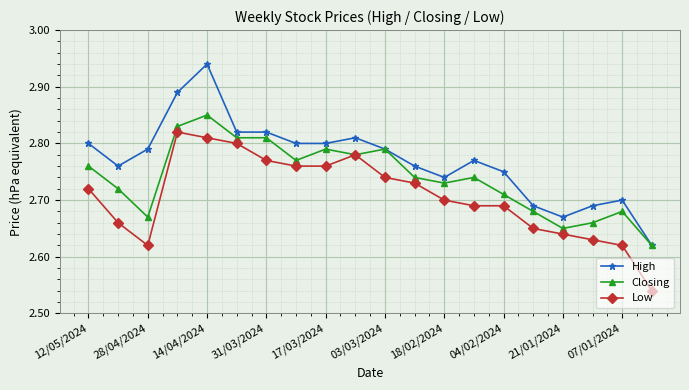

Rank the series by their maximum value, from highest to lowest.

High, Closing, Low